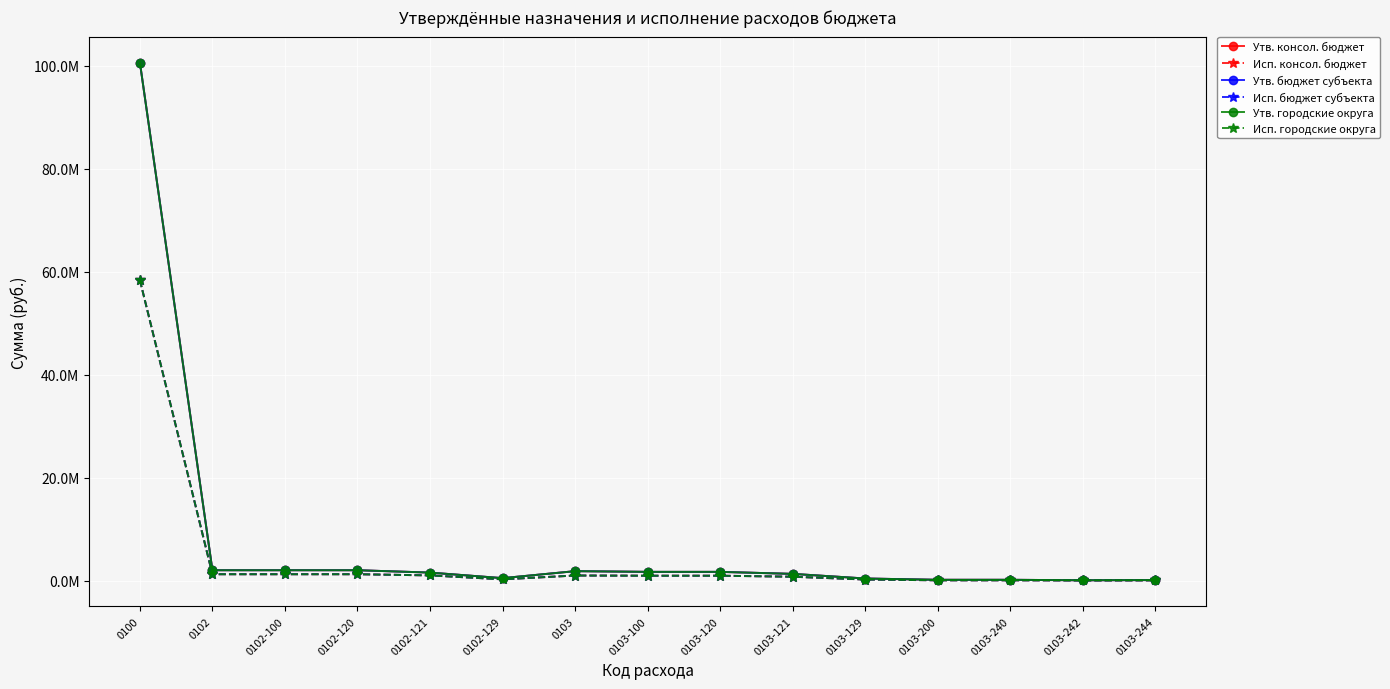

What is the difference between the highest and lowest values at 0103-200?

97521.2